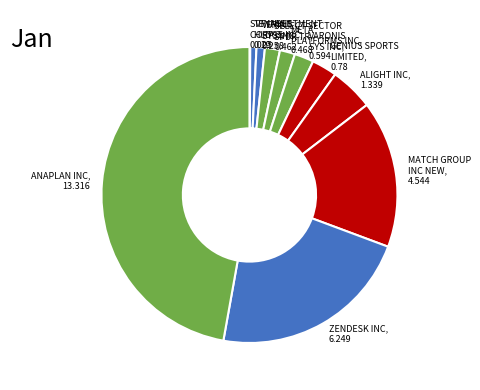

Do VERINT SYS INC, 0.258 and ANAPLAN INC, 13.316 together represent more than half of the pie?

No